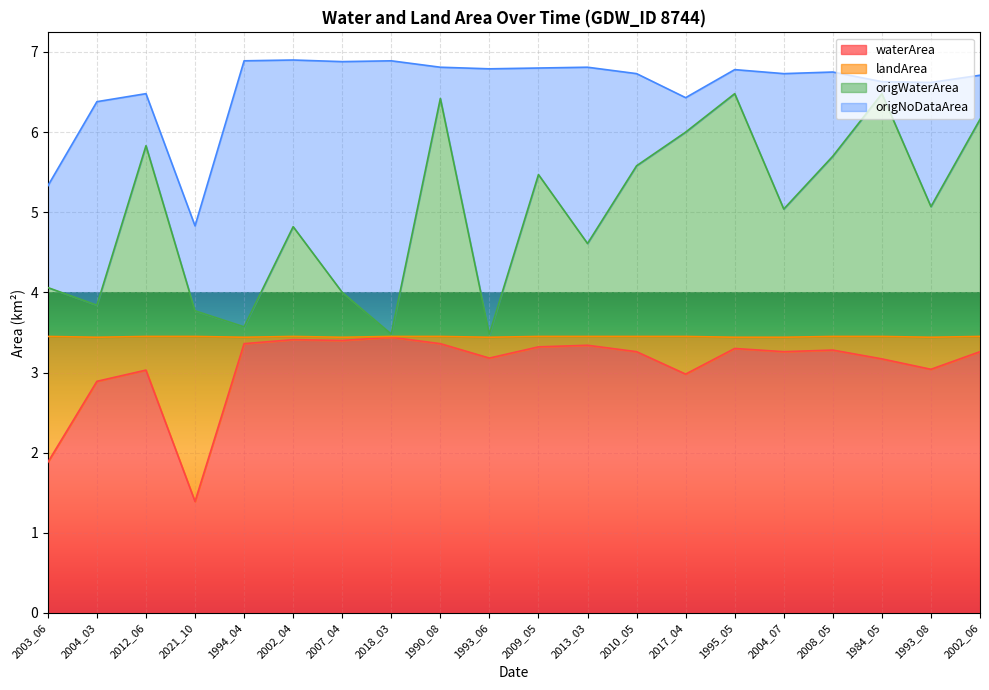

At which category does the chart reach its minimum across all series?

2021_10